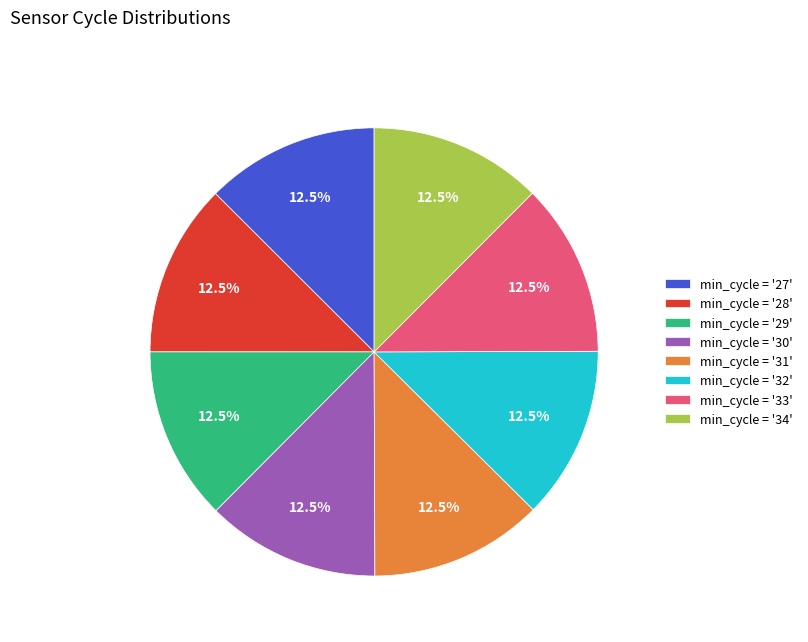

Combined, what portion of the pie is min_cycle = '30' and min_cycle = '27'?

25.0%